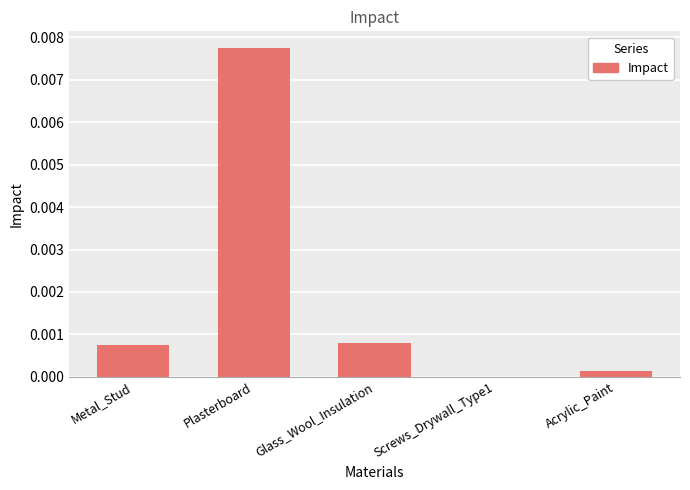

Is it true that the value at Acrylic_Paint is 0.0?

True